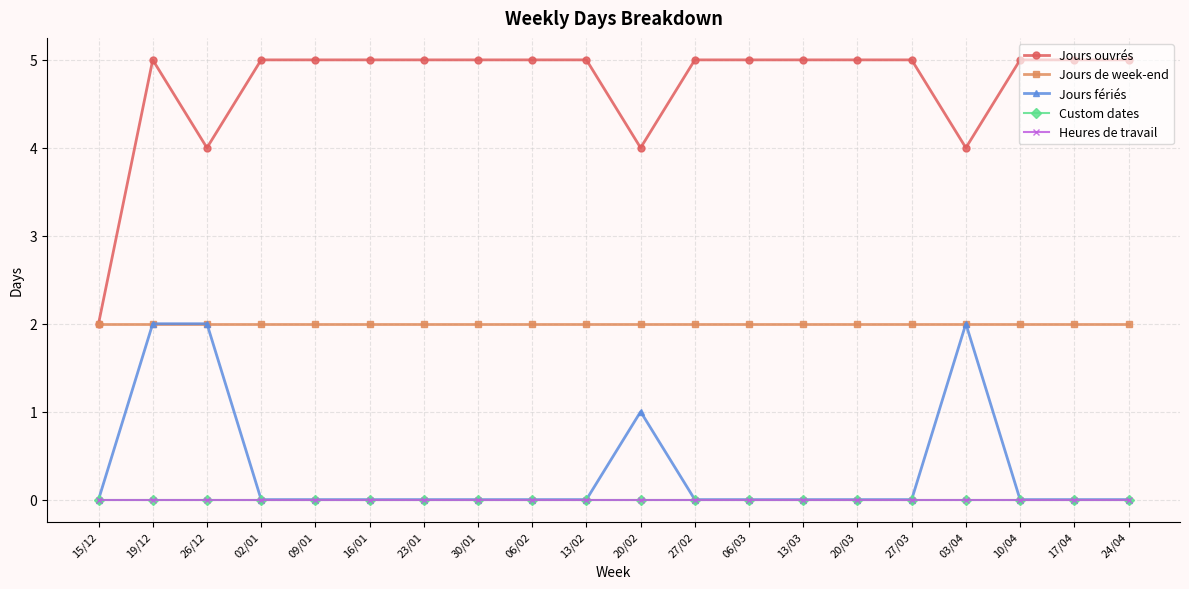

Does the chart have visible grid lines?

Yes